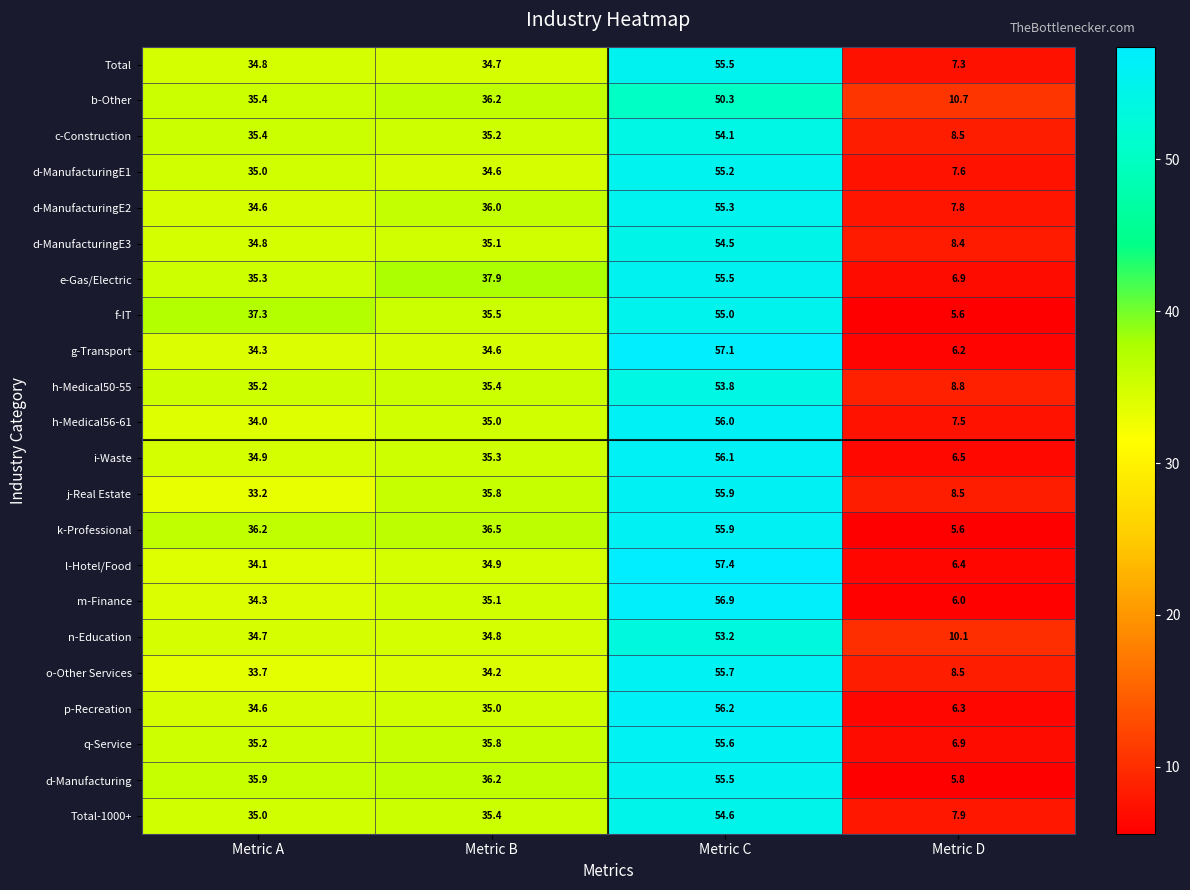

Which series has the largest range (max minus min)?

l-Hotel/Food